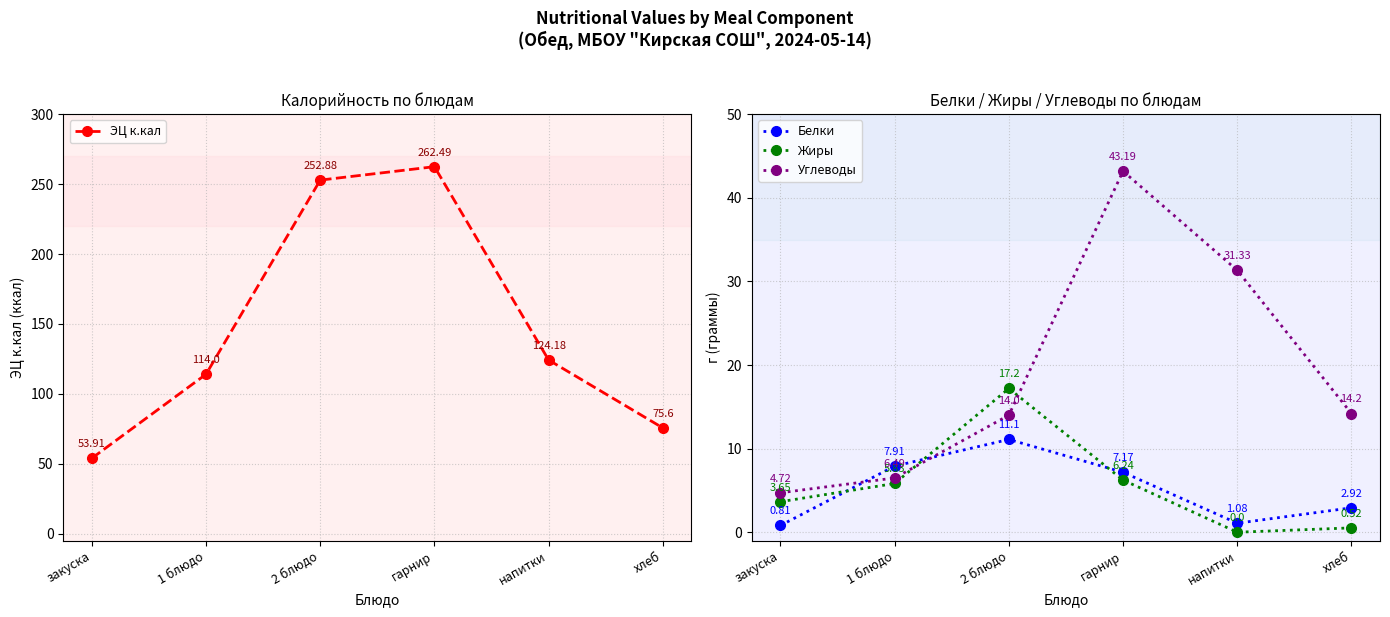

At which category does Жиры reach its first local valley?

напитки